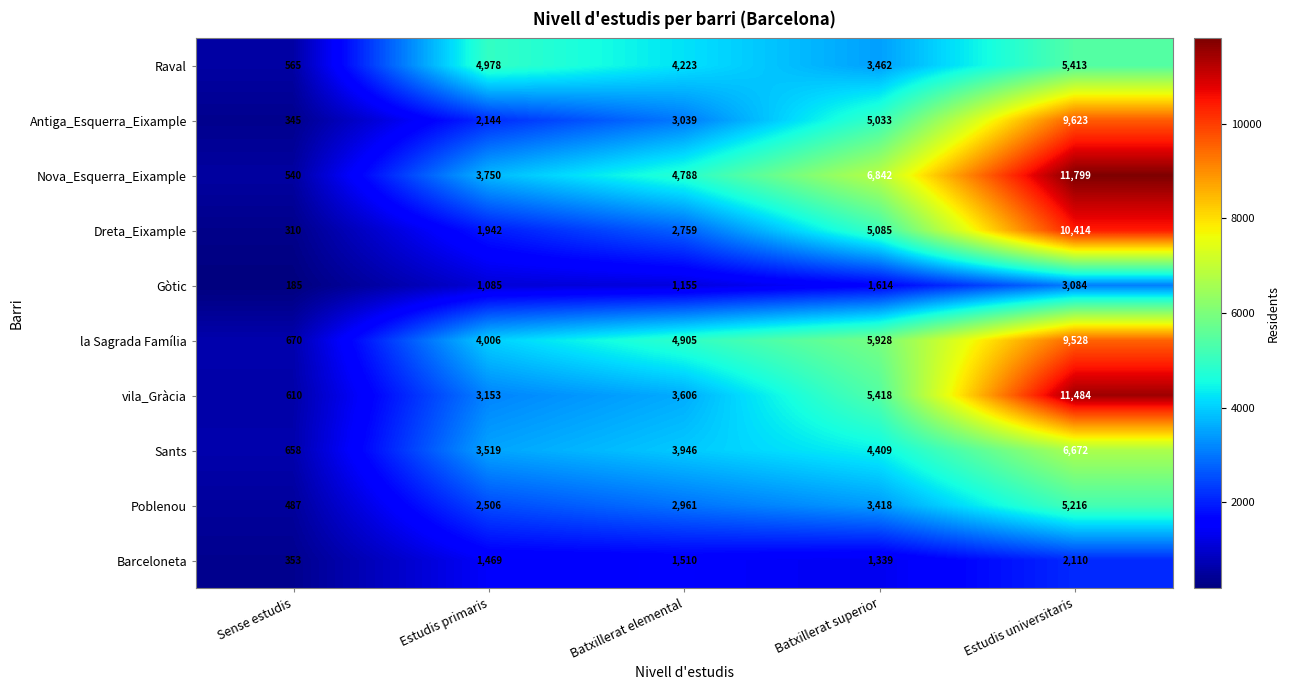

Which series has the largest total across all categories?

Nova_Esquerra_Eixample